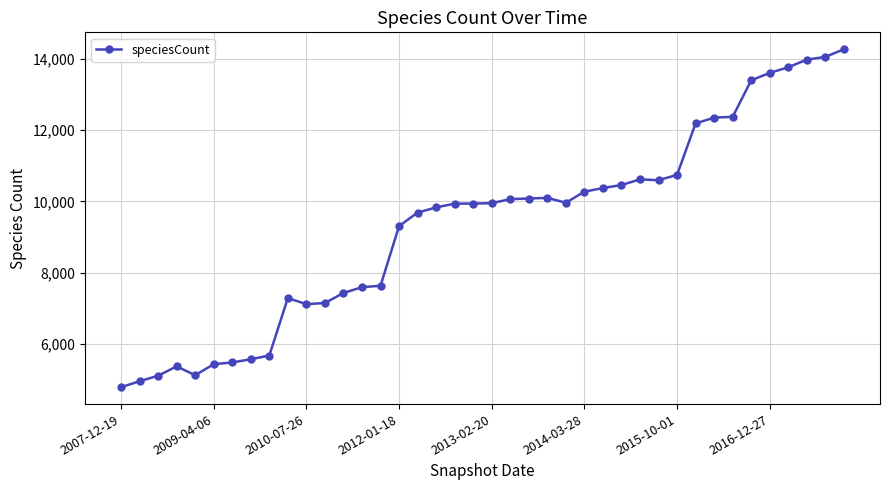

True or false: there are more than 2 points higher than both neighbors.

True